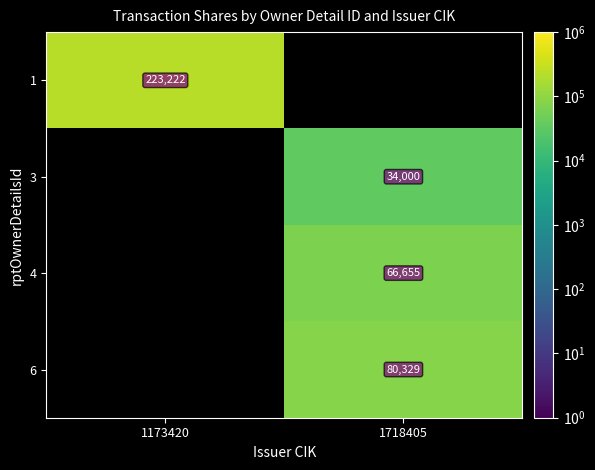

The value of 6 at 1718405 is 80329. True or false?

True